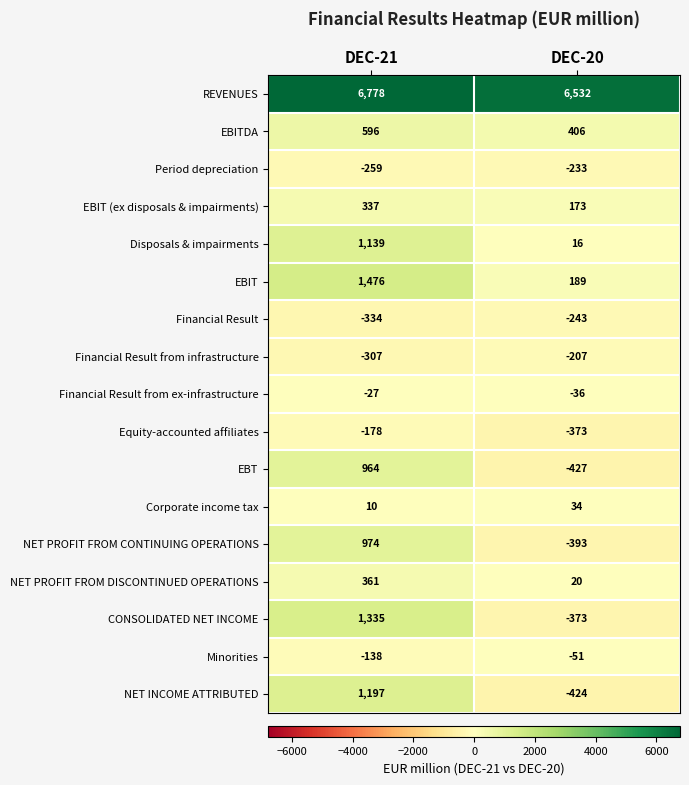

What is the maximum value for EBIT?

1476